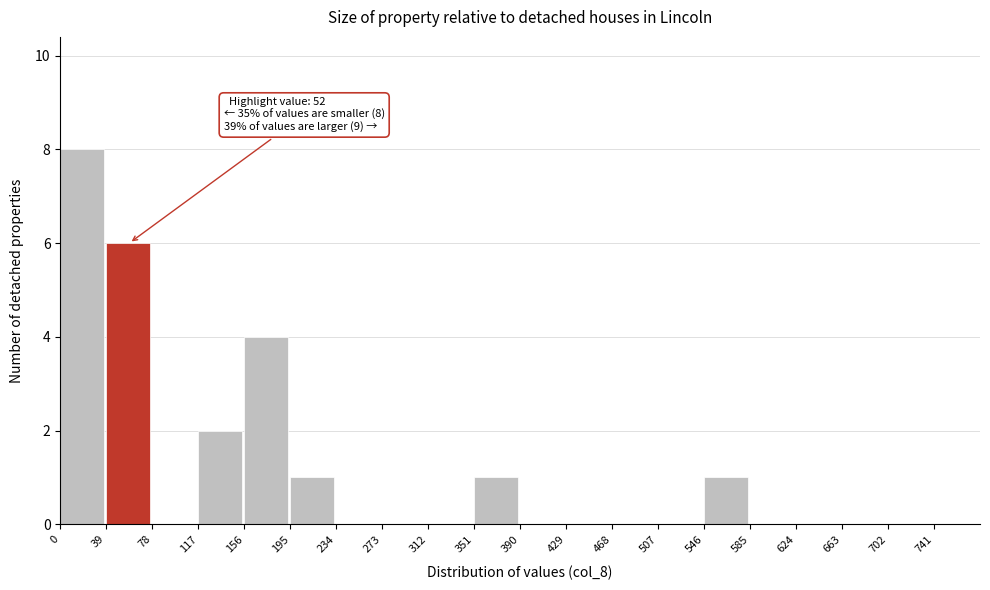

Which range on the x-axis has the tallest bar?

0 to 39